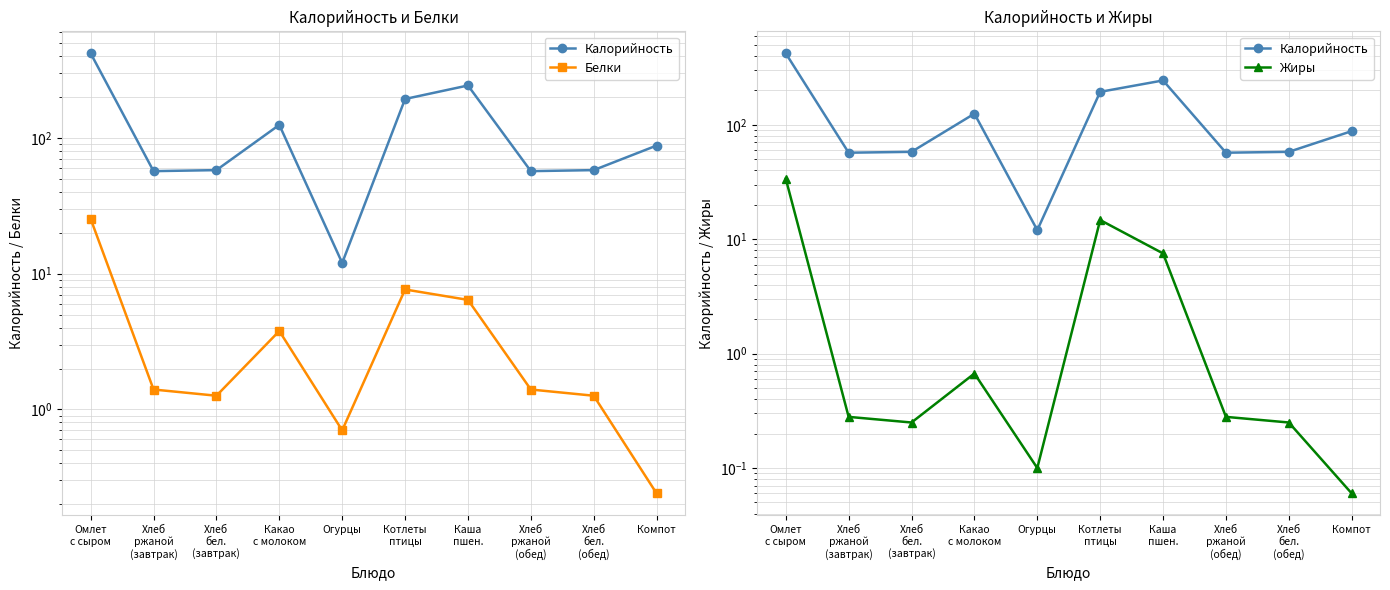

What is the label of the 10th point from the right?

Омлет
с сыром